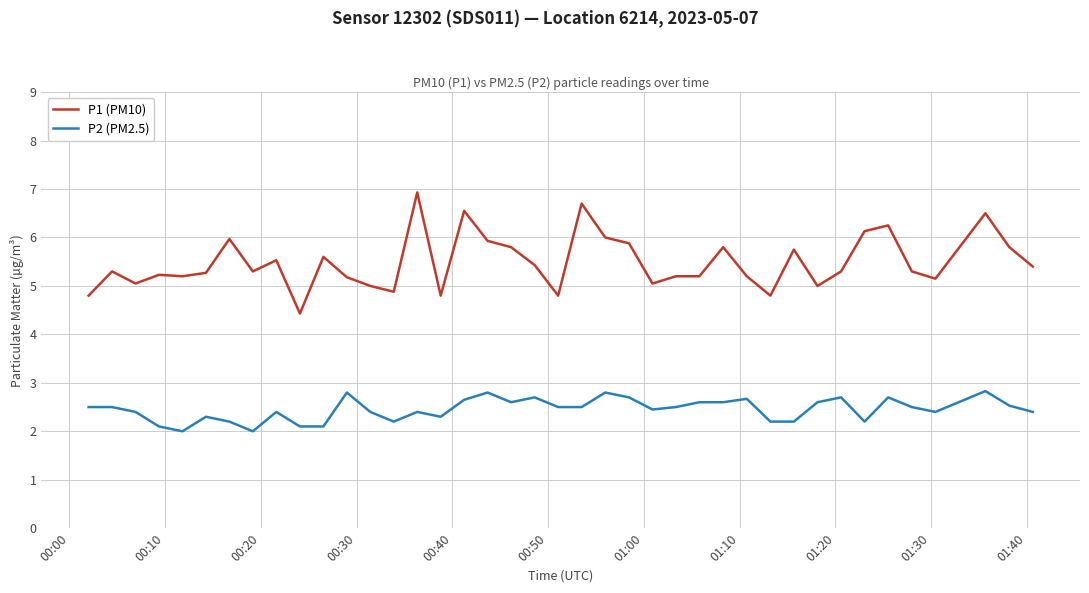

What is the average value of the P1 (PM10) series?

5.5